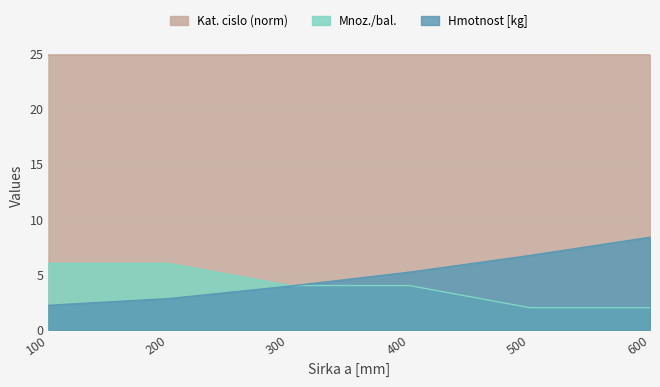

How many series are shown in this chart?

3